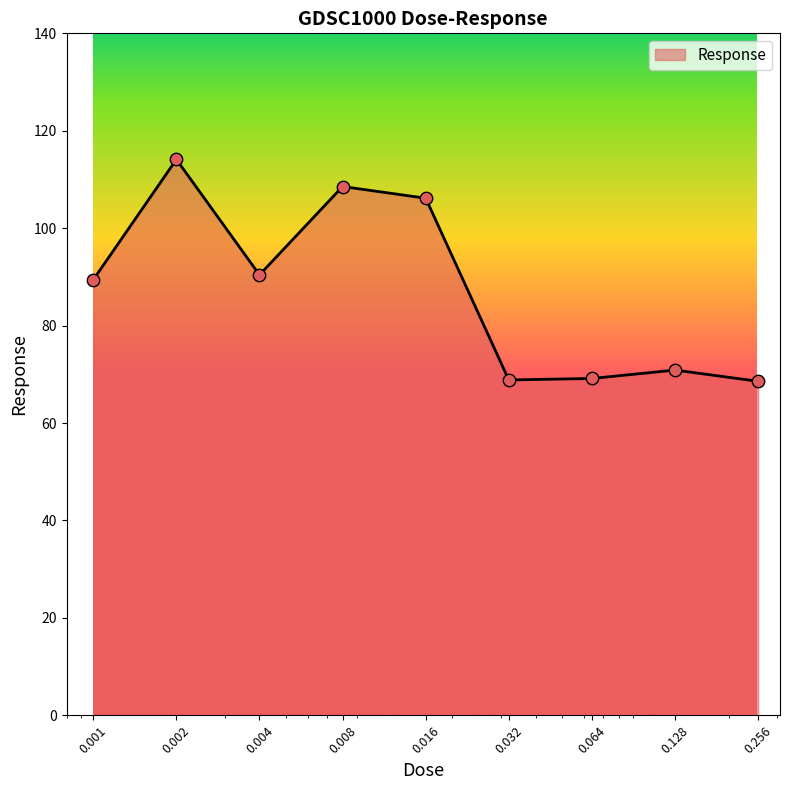

What is the difference between the maximum and minimum values?

45.5